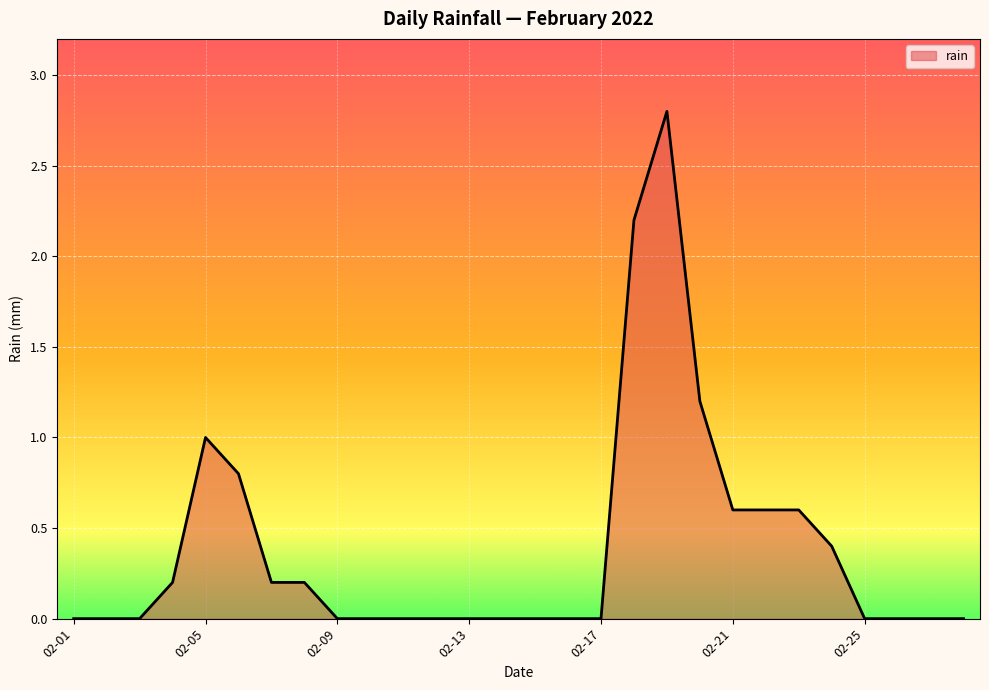

What is the sum of all values?

10.8